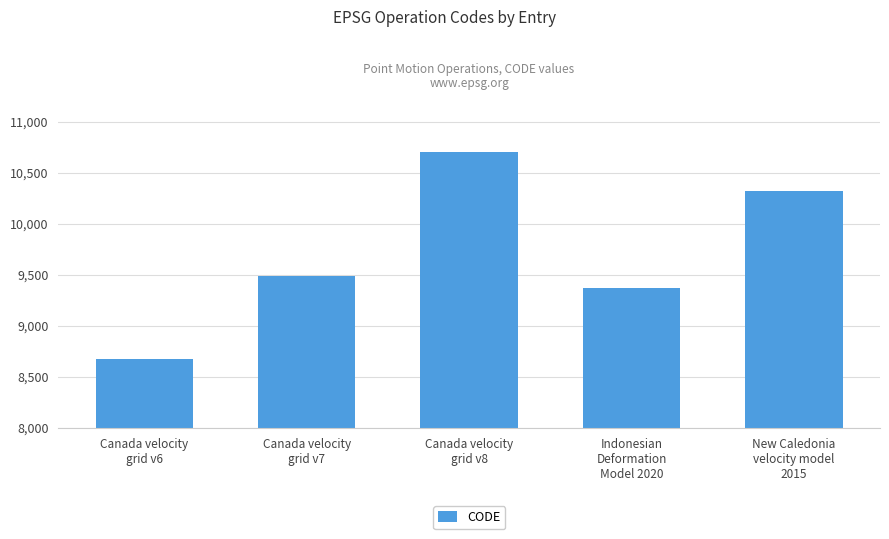

At which category does the chart reach its minimum across all series?

Canada velocity
grid v6